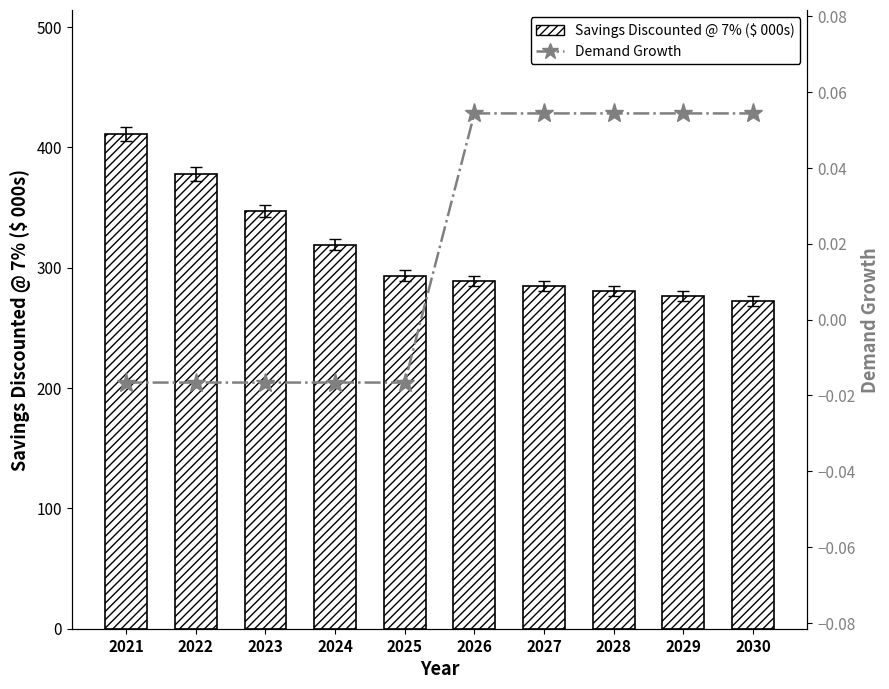

Which series has the largest total across all categories?

Savings Discounted @ 7% ($ 000s)